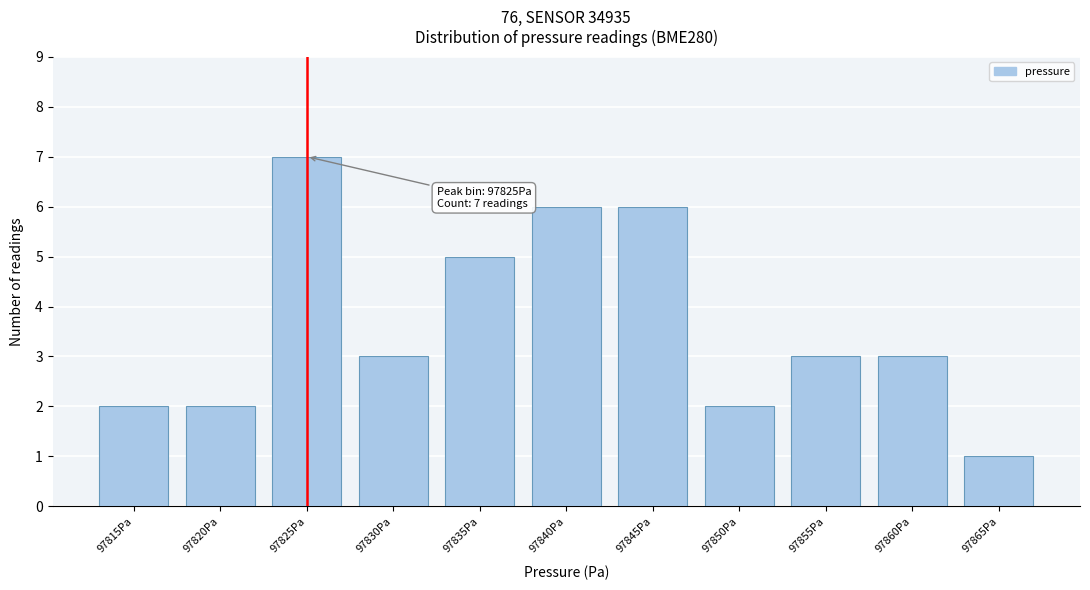

Reading left to right, list all the values displayed in this chart.

2	2	7	3	5	6	6	2	3	3	1